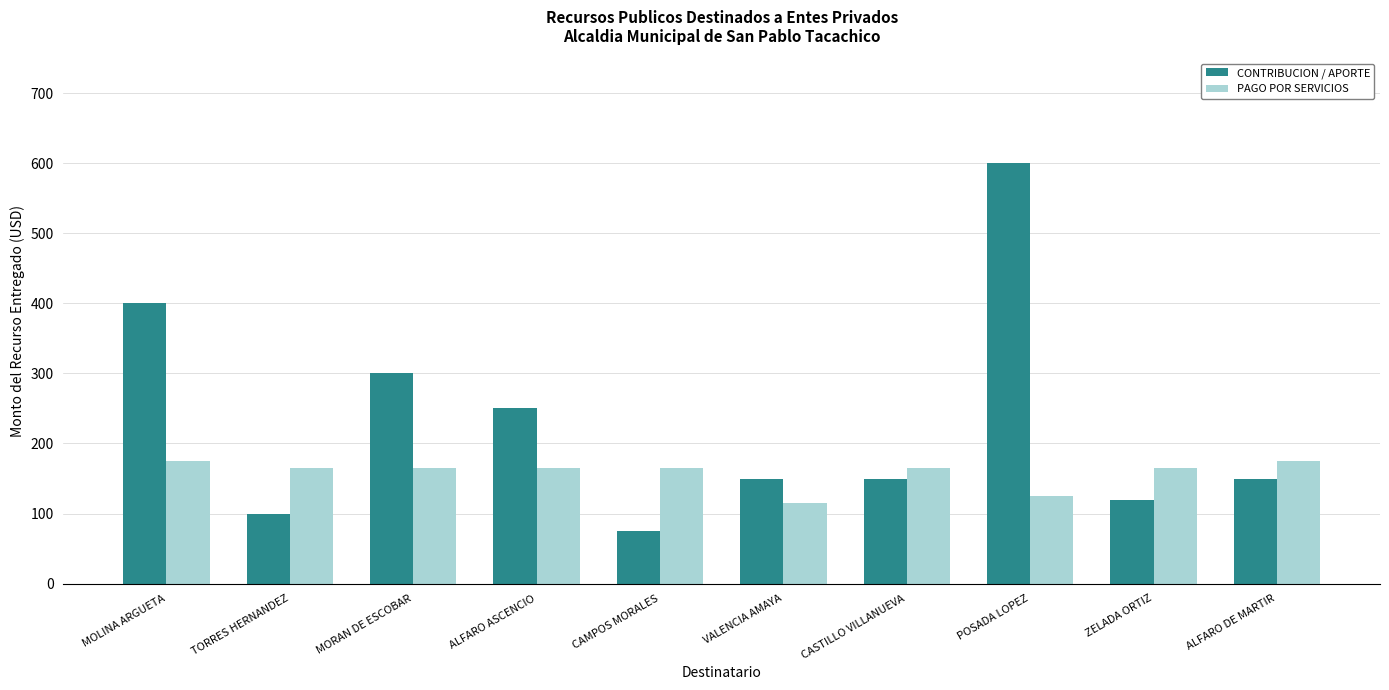

Which category has the lowest value across all series?

CAMPOS MORALES